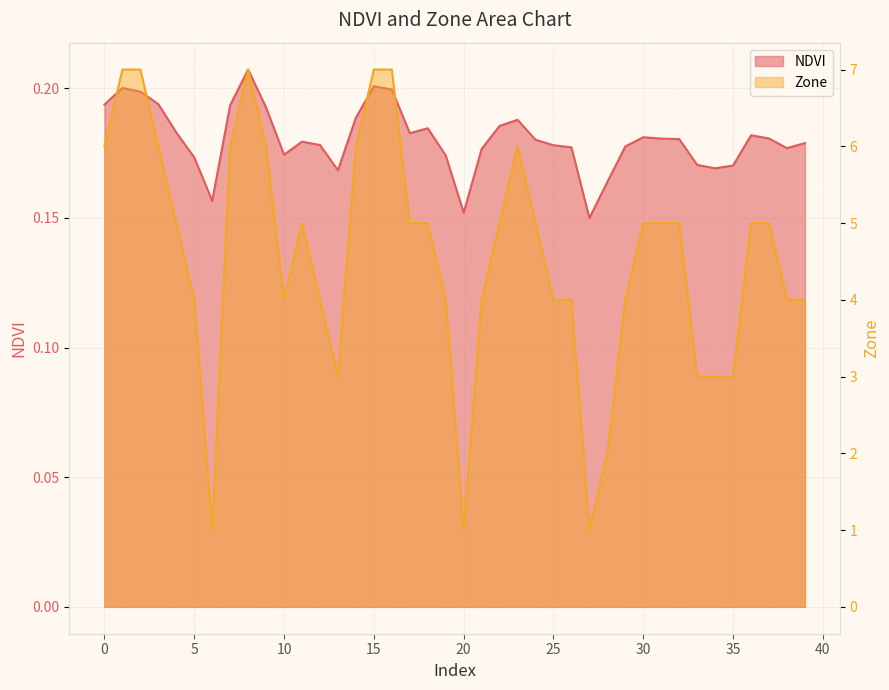

What is the value of the NDVI point at the 28th from the left?

0.1